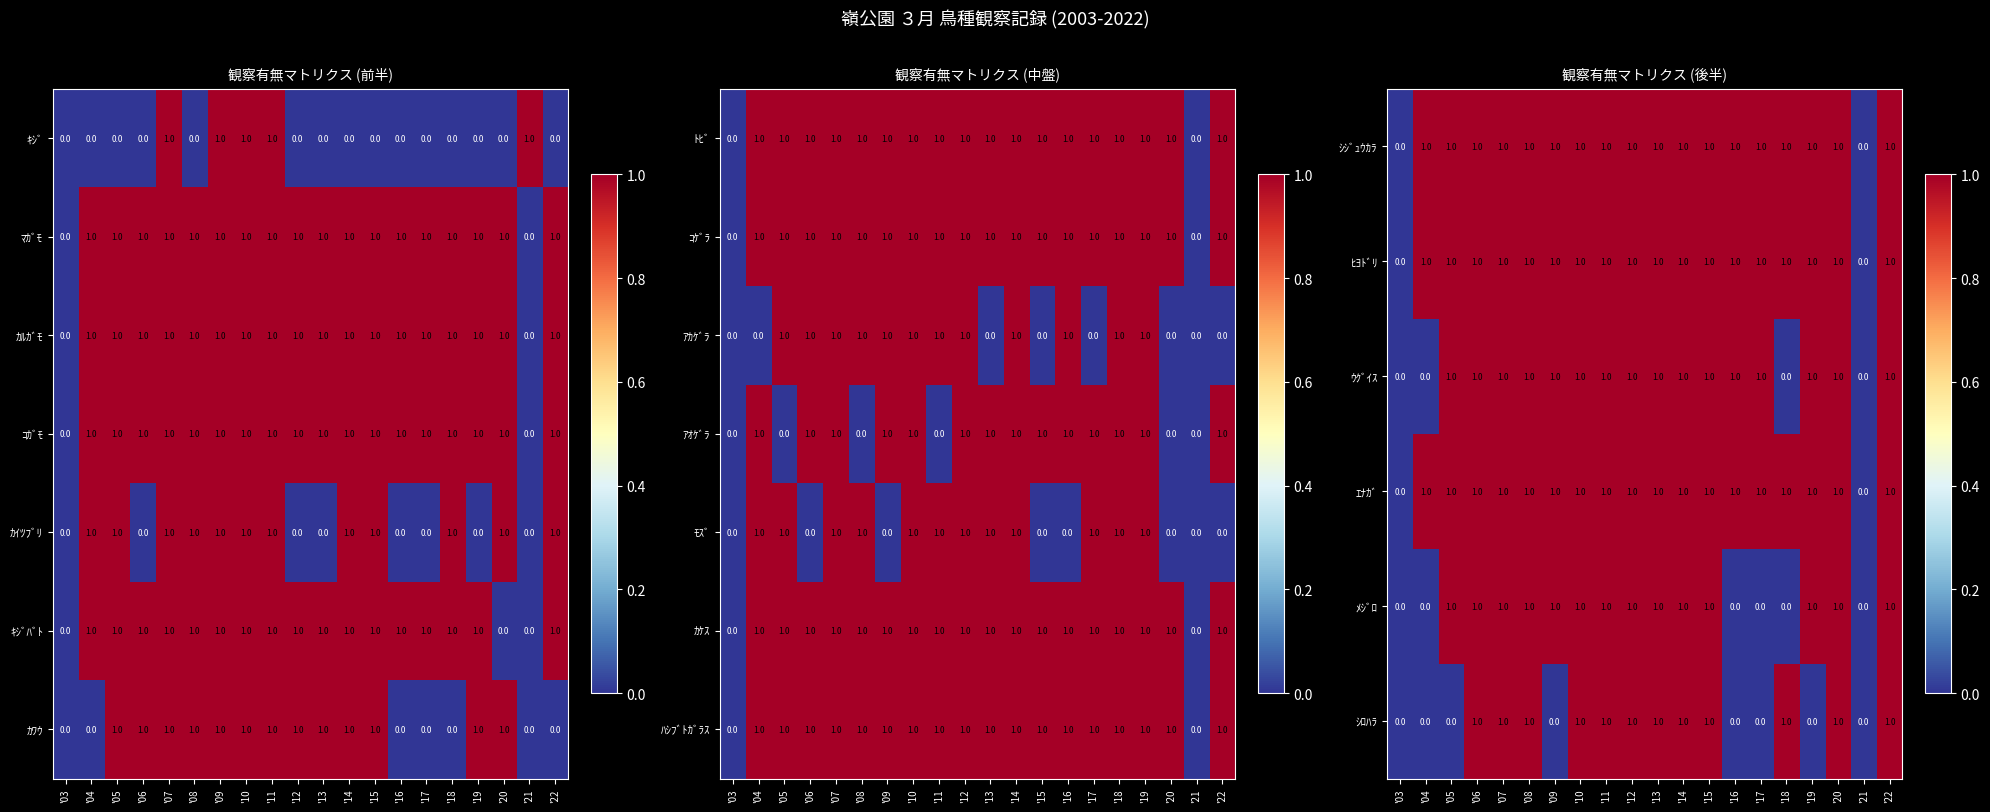

The ｺｹﾞﾗ series shows 0 at '16. True or false?

False